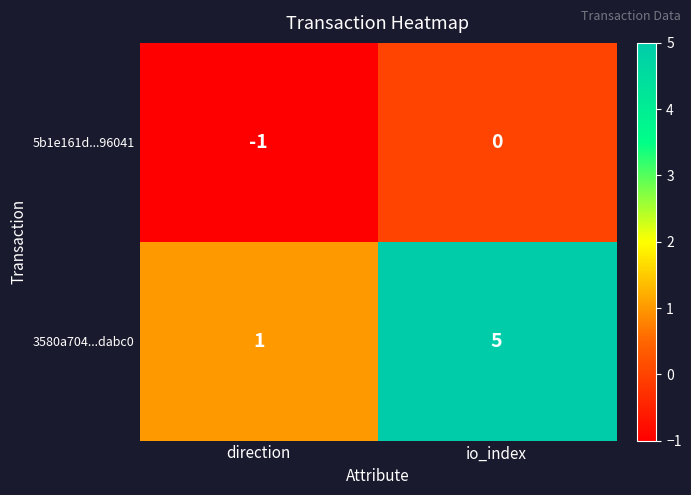

At which label is 3580a704...dabc0 closest to 3?

direction